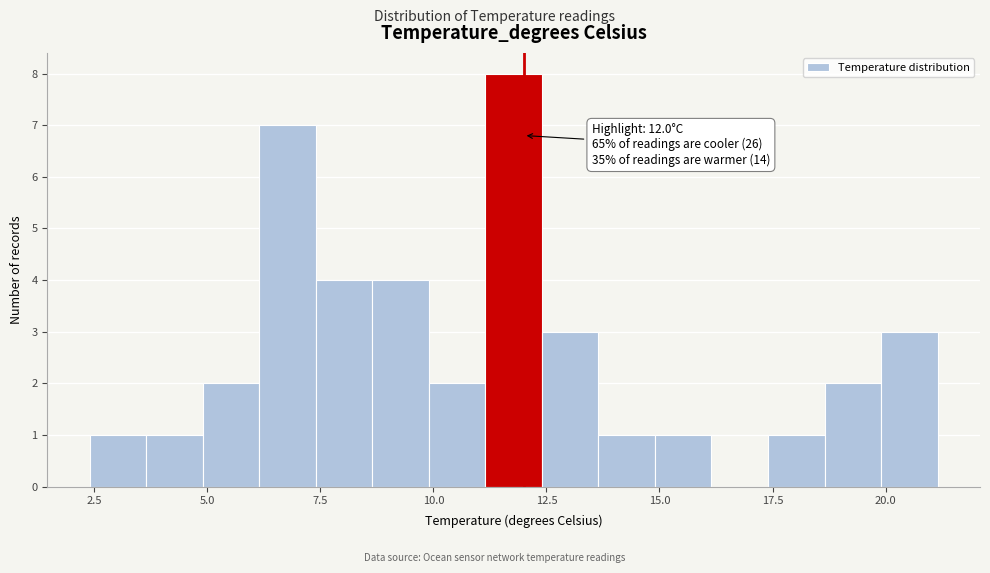

Around what value on the x-axis is the tallest bar? Give the approximate position of its centre, as read against the axis.

12.0